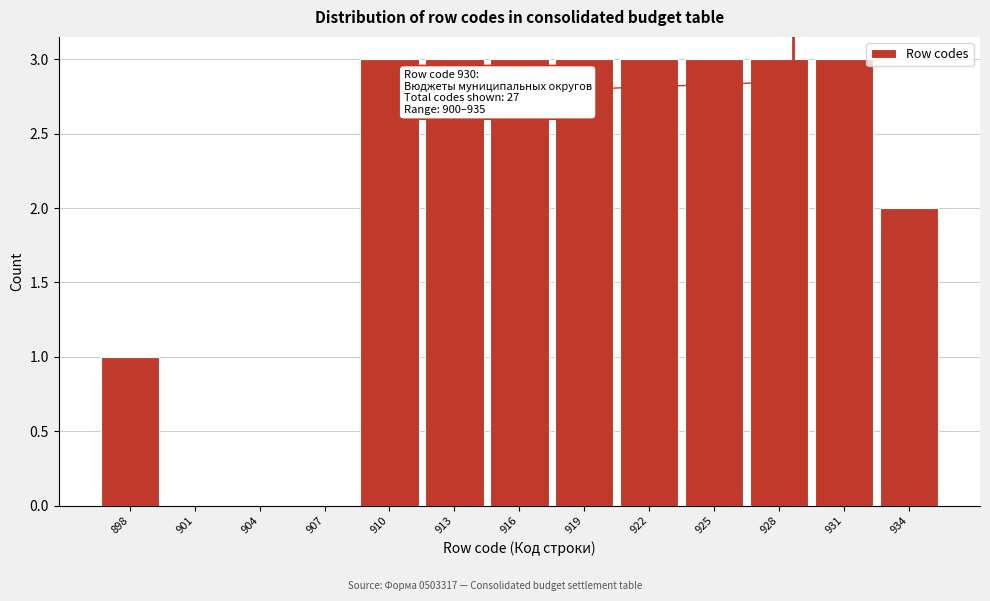

Reading left to right, what are all the values shown in this chart?

898=1	901=0	904=0	907=0	910=3	913=3	916=3	919=3	922=3	925=3	928=3	931=3	934=2